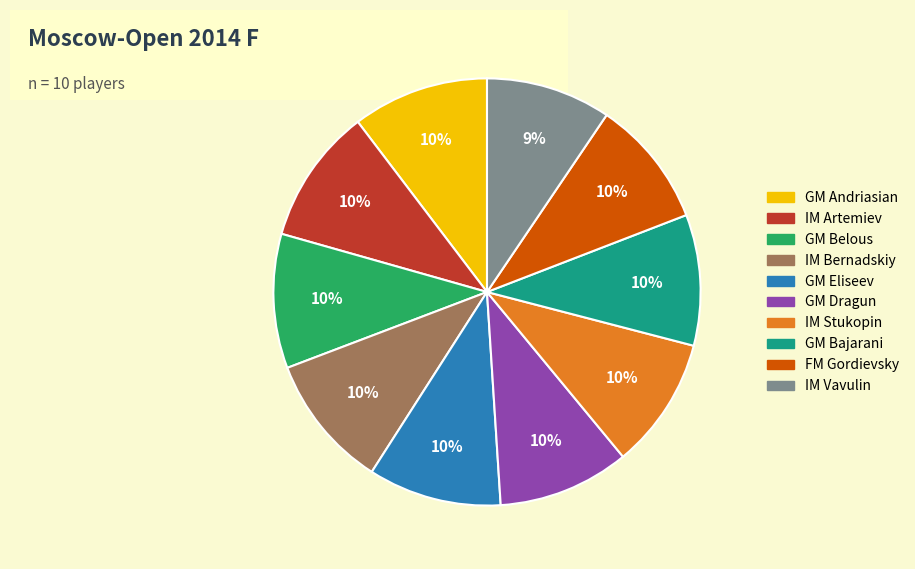

How many slices are in this pie chart?

10